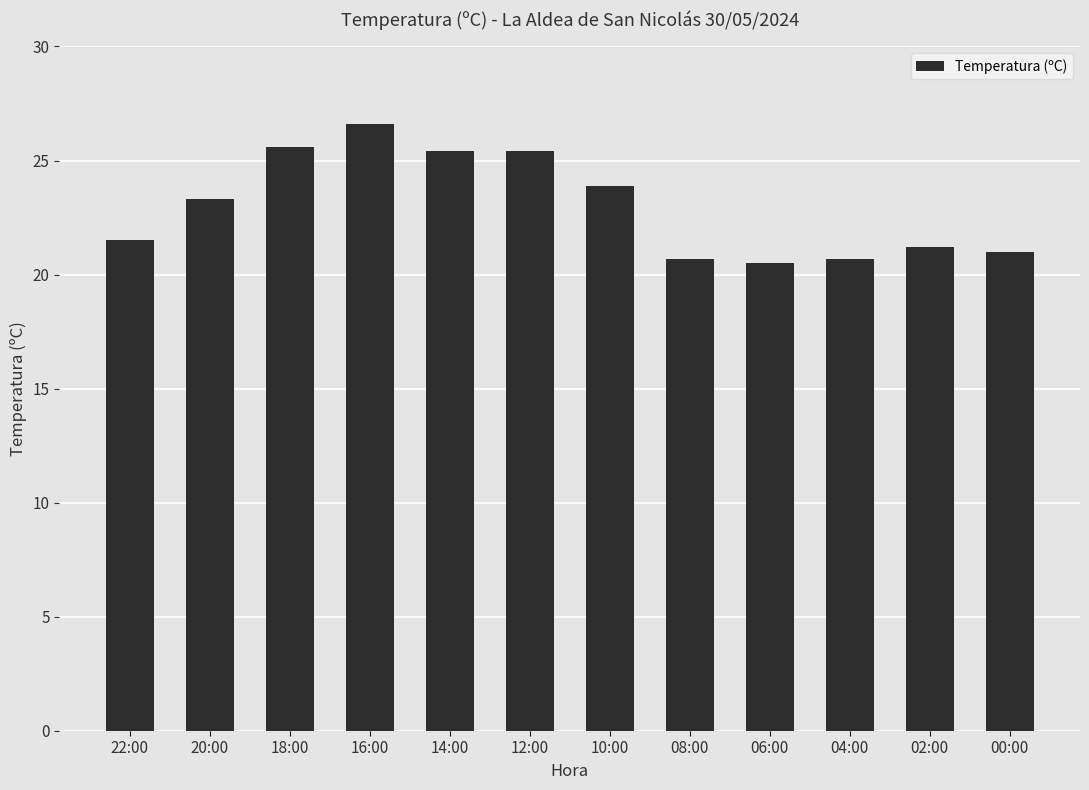

What is the difference between the second highest and second lowest values?

4.9